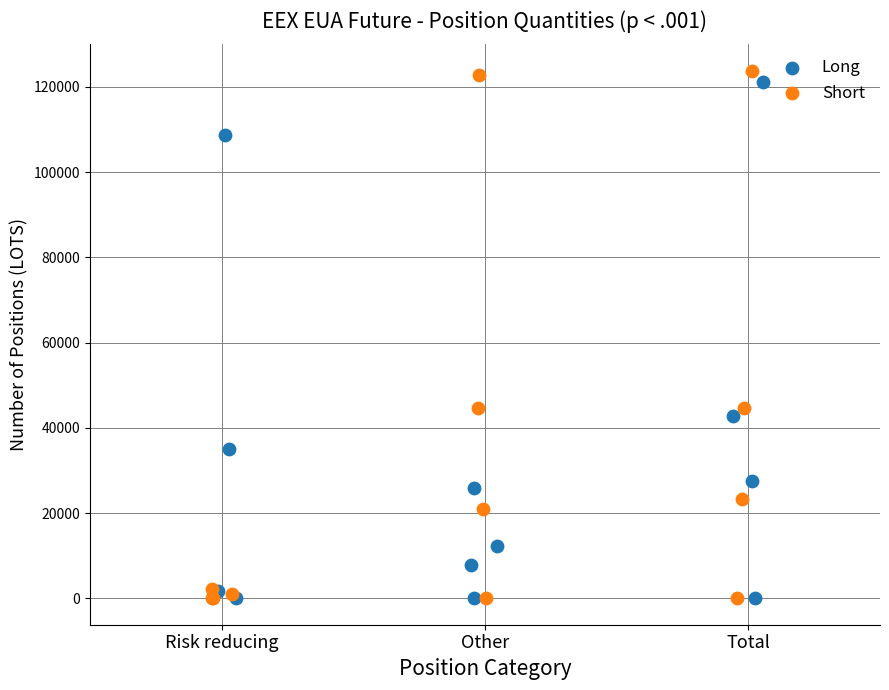

What are all the series names shown in the legend?

Long, Short